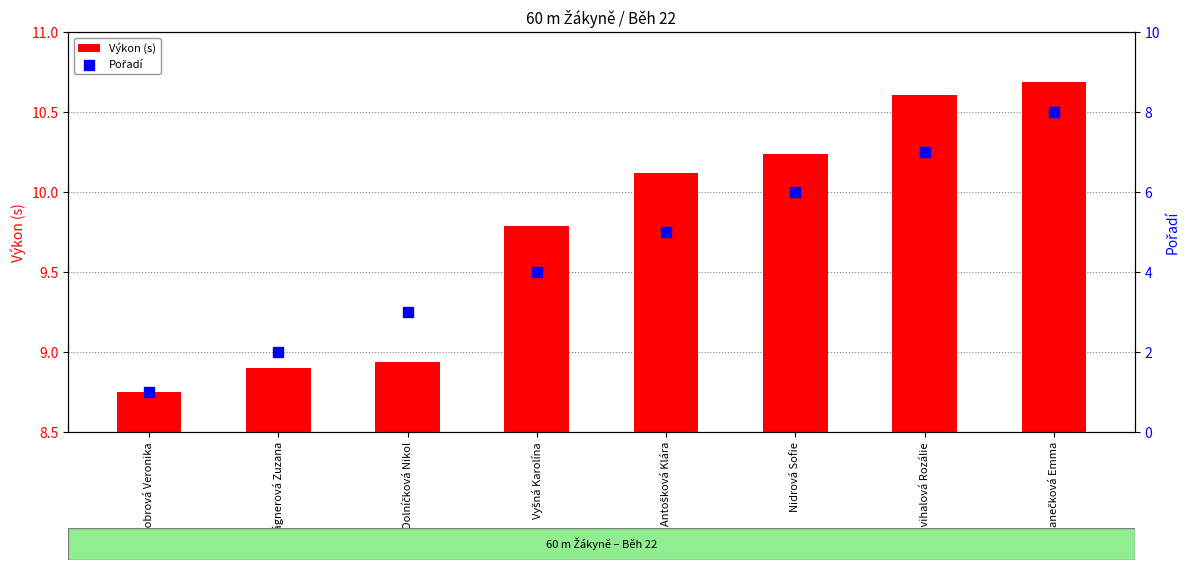

Which series contains the highest Y value?

Výkon (s)